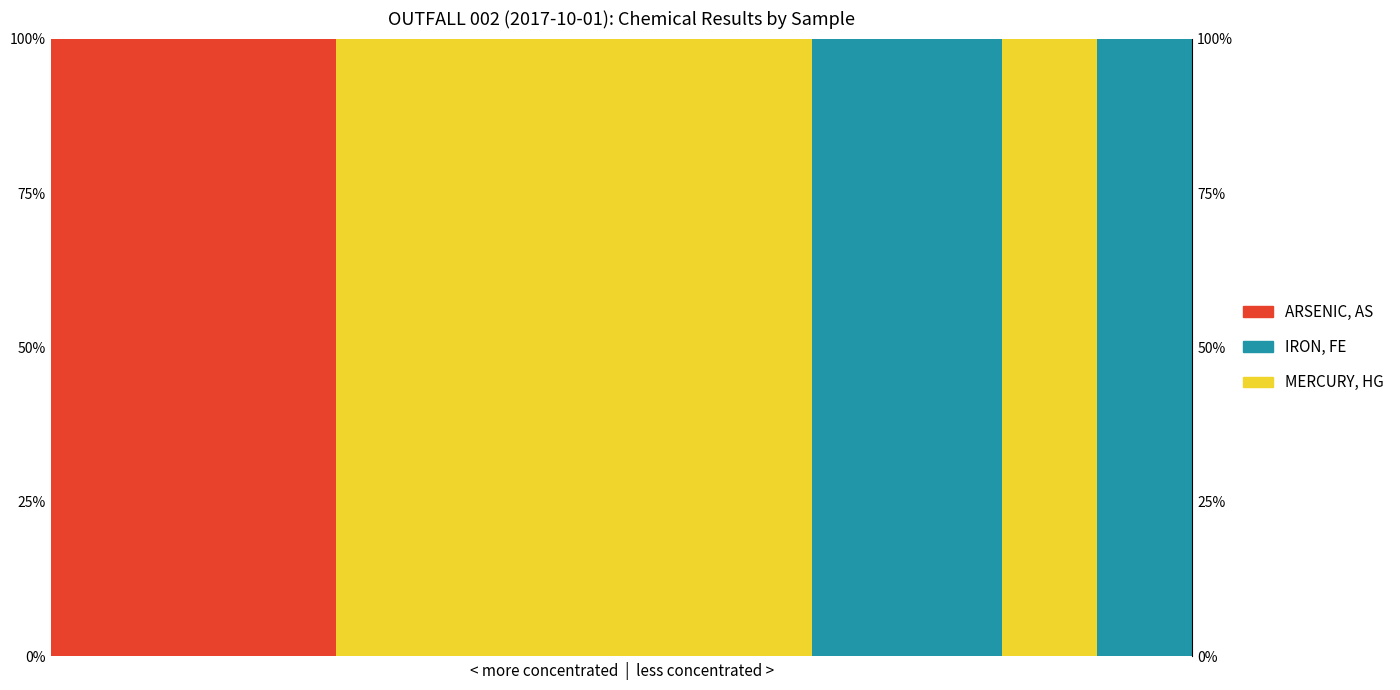

What is the sum of all IRON, FE values?

3